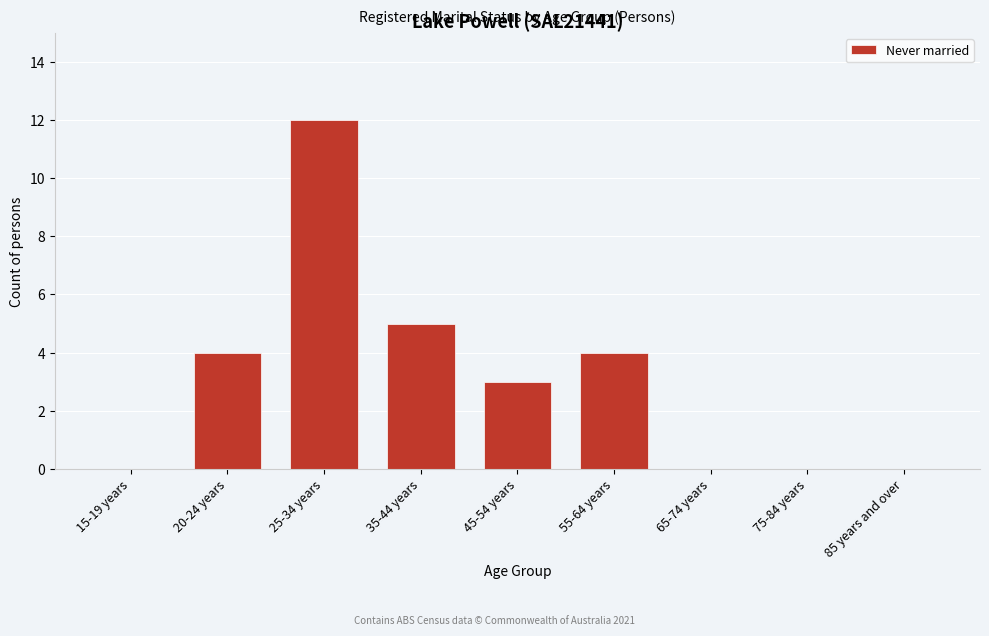

Reading right to left, extract all data points from this chart.

85 years and over=0	75-84 years=0	65-74 years=0	55-64 years=4	45-54 years=3	35-44 years=5	25-34 years=12	20-24 years=4	15-19 years=0